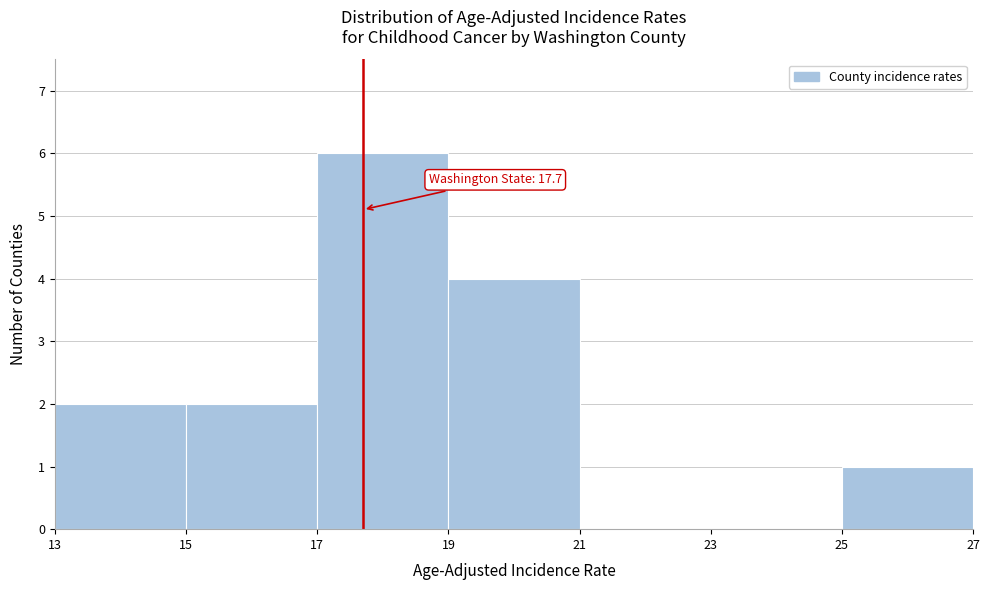

Over which range of the x-axis is the bar tallest?

17 to 19